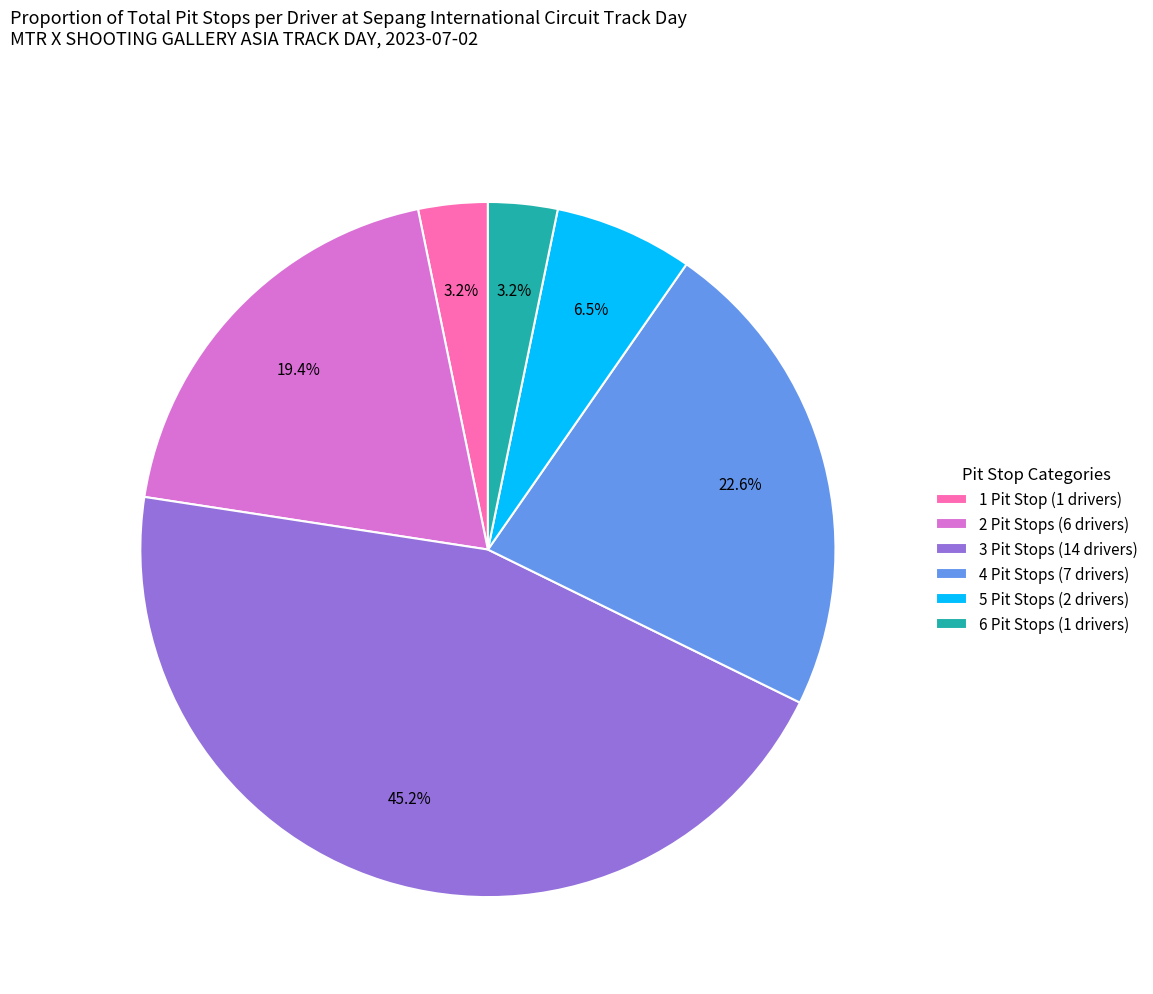

Is there any slice that represents more than half of the pie?

No